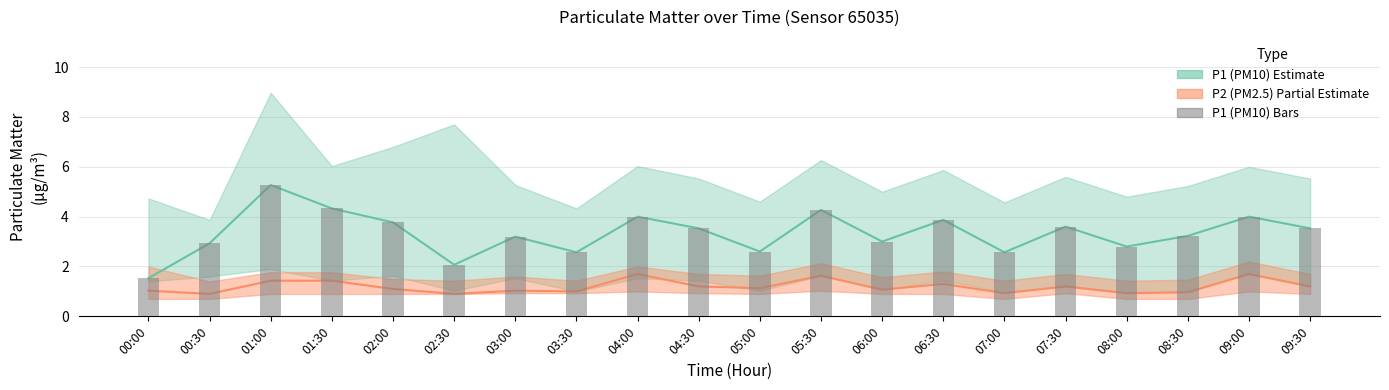

Which series has the widest spread of values?

P1 (PM10) mean